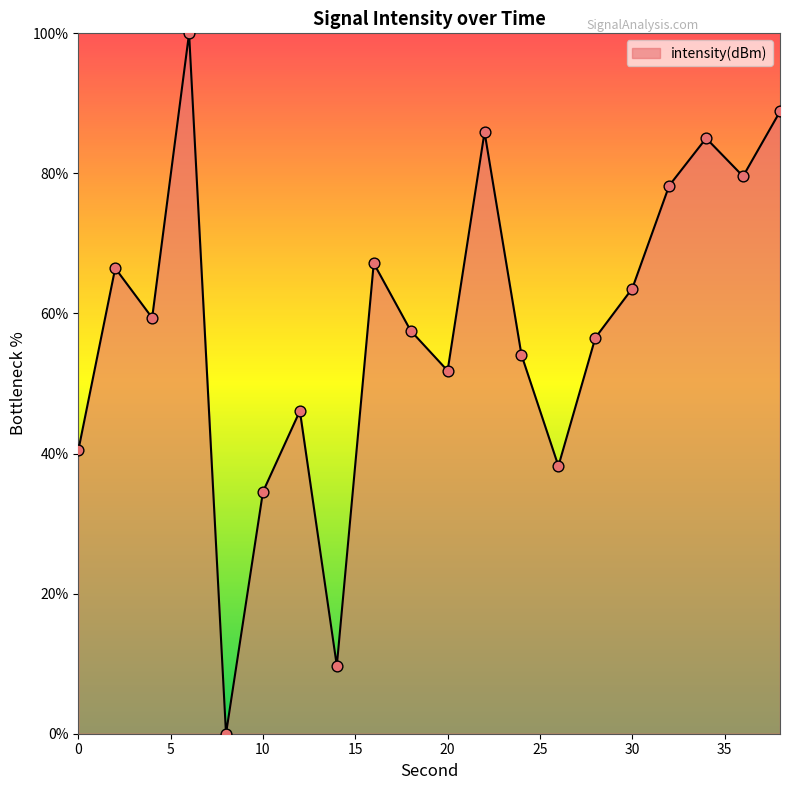

What is the maximum value shown in the chart?

100.0